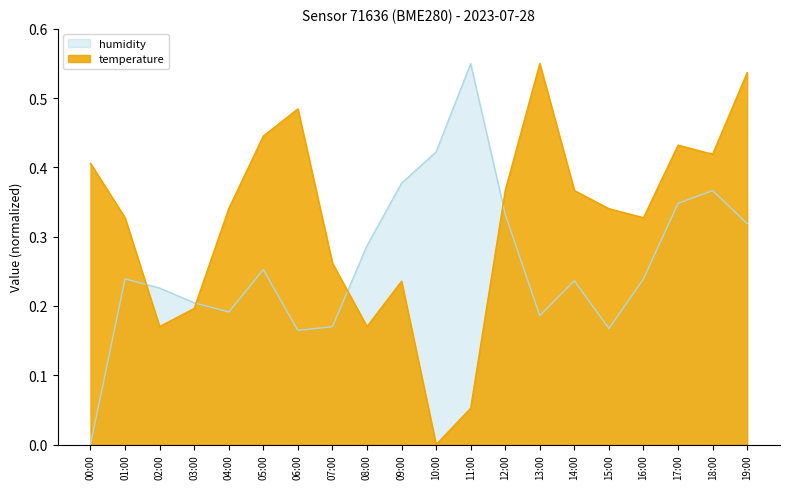

The value of temperature at 15:00 is 0.3. True or false?

True